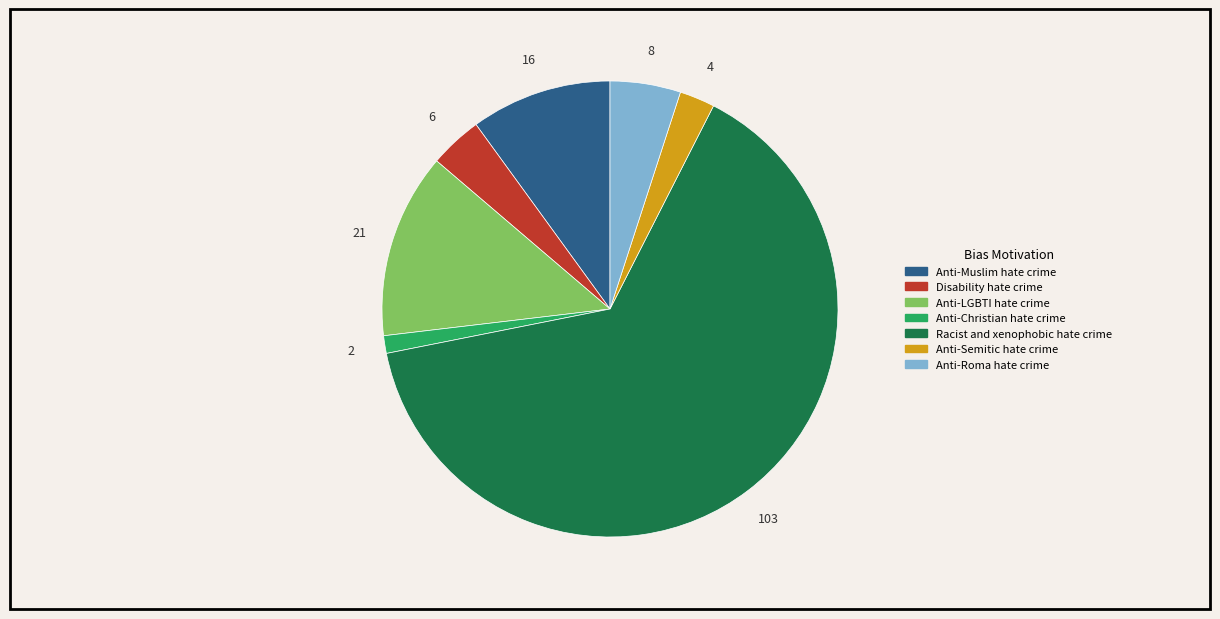

Which slice is the smallest?

Anti-Christian hate crime